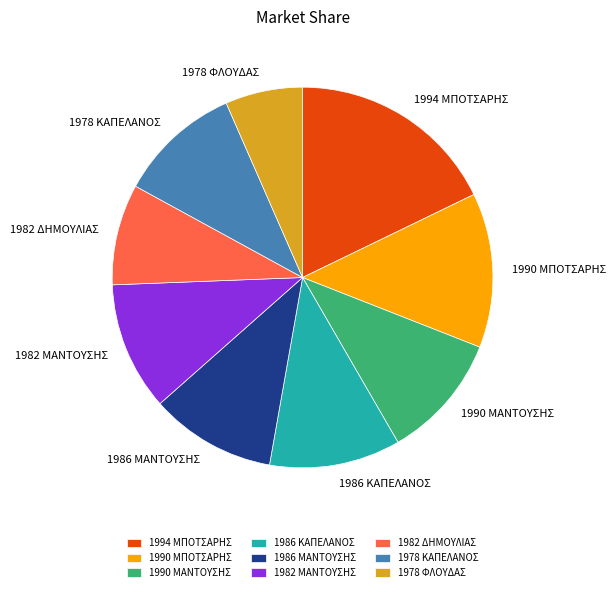

Is 1982 ΜΑΝΤΟΥΣΗΣ the majority of the pie?

No